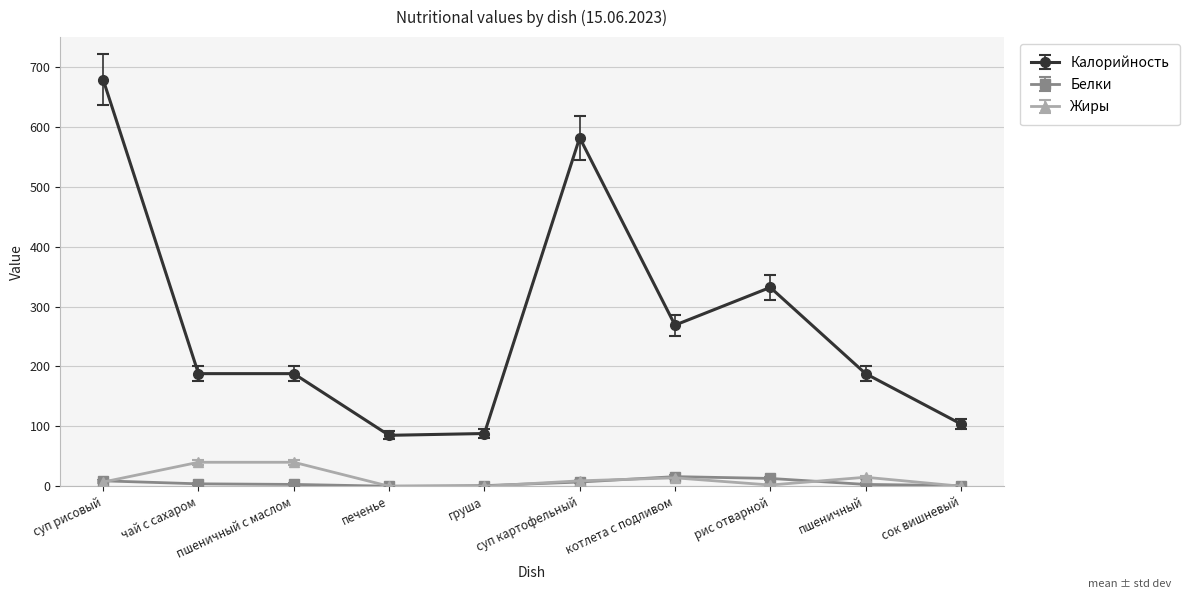

What is the lowest value of the Калорийность series?

85